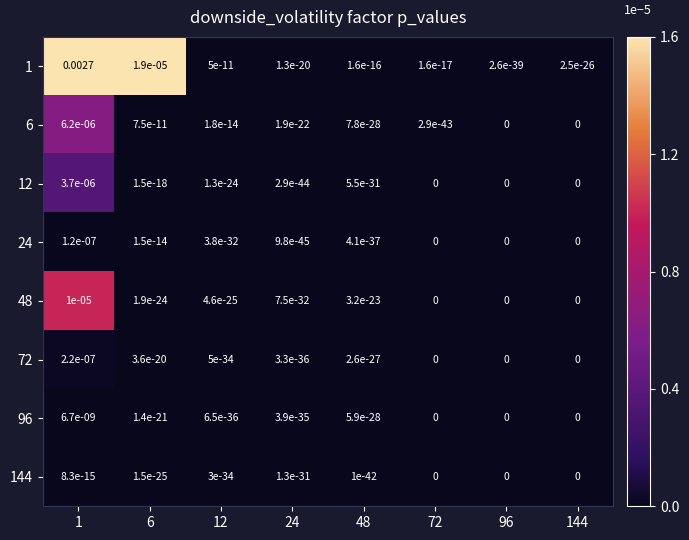

Rank the series by their maximum value, from highest to lowest.

1, 48, 6, 12, 72, 24, 96, 144